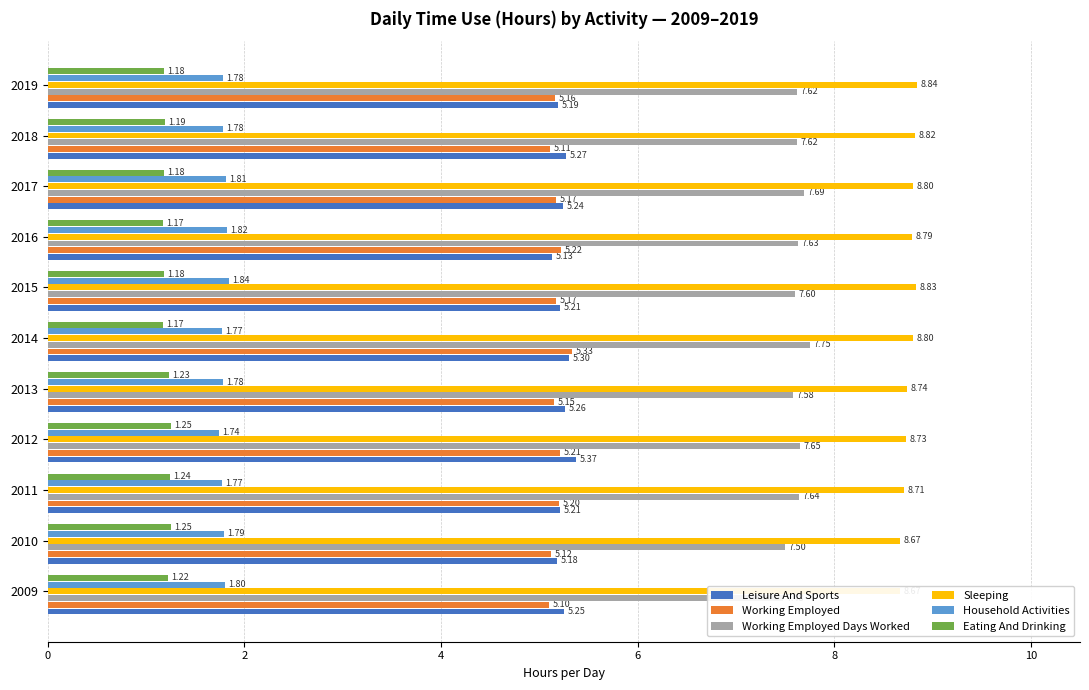

At 2012, list the series in order from smallest to largest.

Eating And Drinking, Household Activities, Working Employed, Leisure And Sports, Working Employed Days Worked, Sleeping